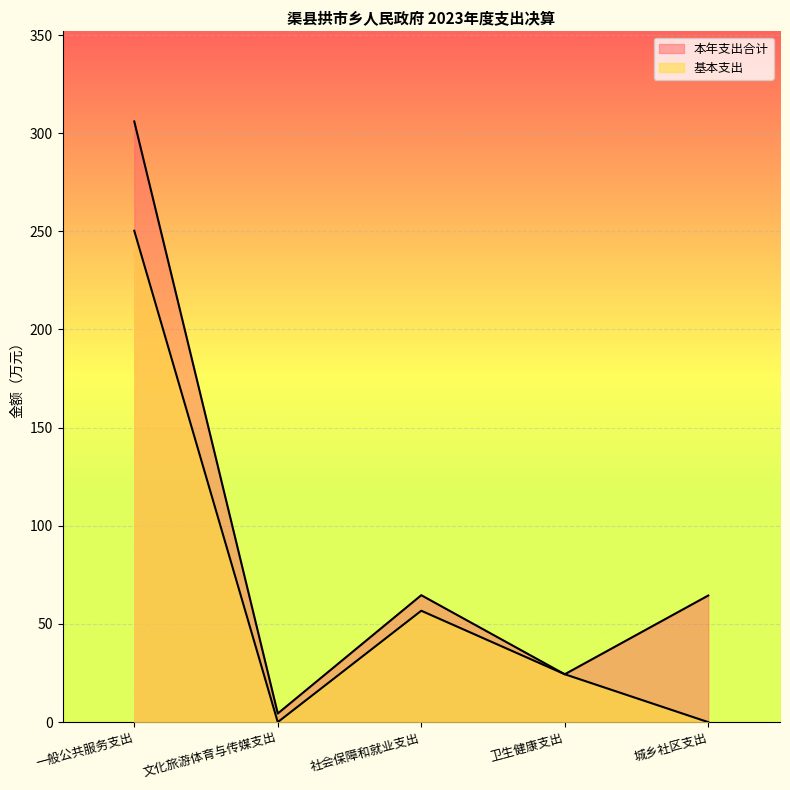

Which series changed the most between 一般公共服务支出 and 城乡社区支出?

基本支出